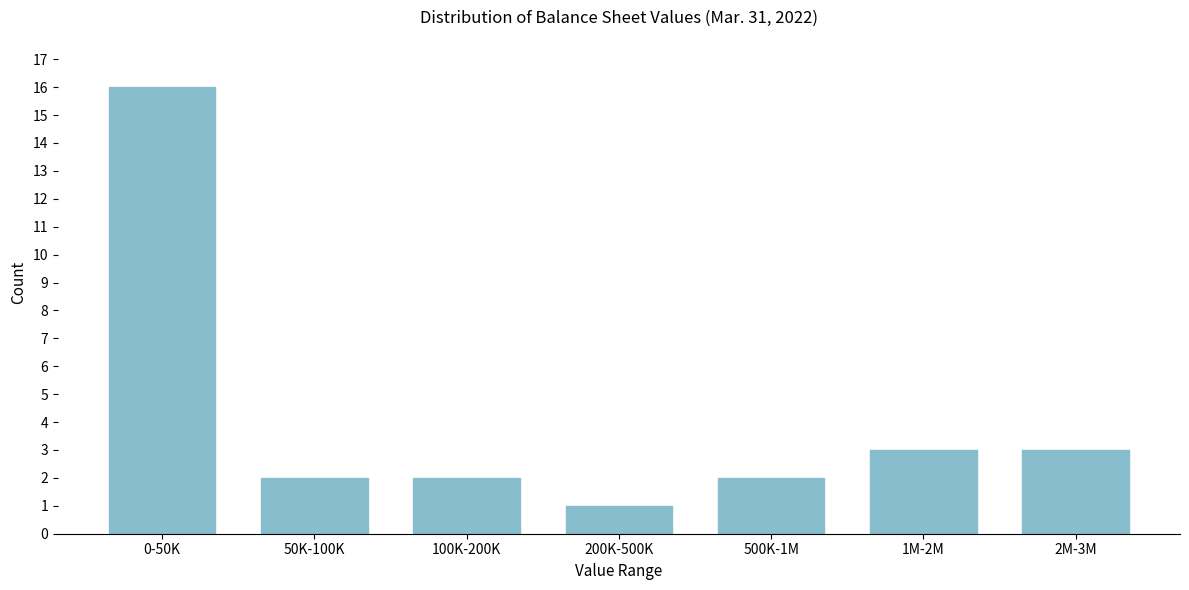

Reading left to right, extract all data points from this chart.

0-50K=16	50K-100K=2	100K-200K=2	200K-500K=1	500K-1M=2	1M-2M=3	2M-3M=3